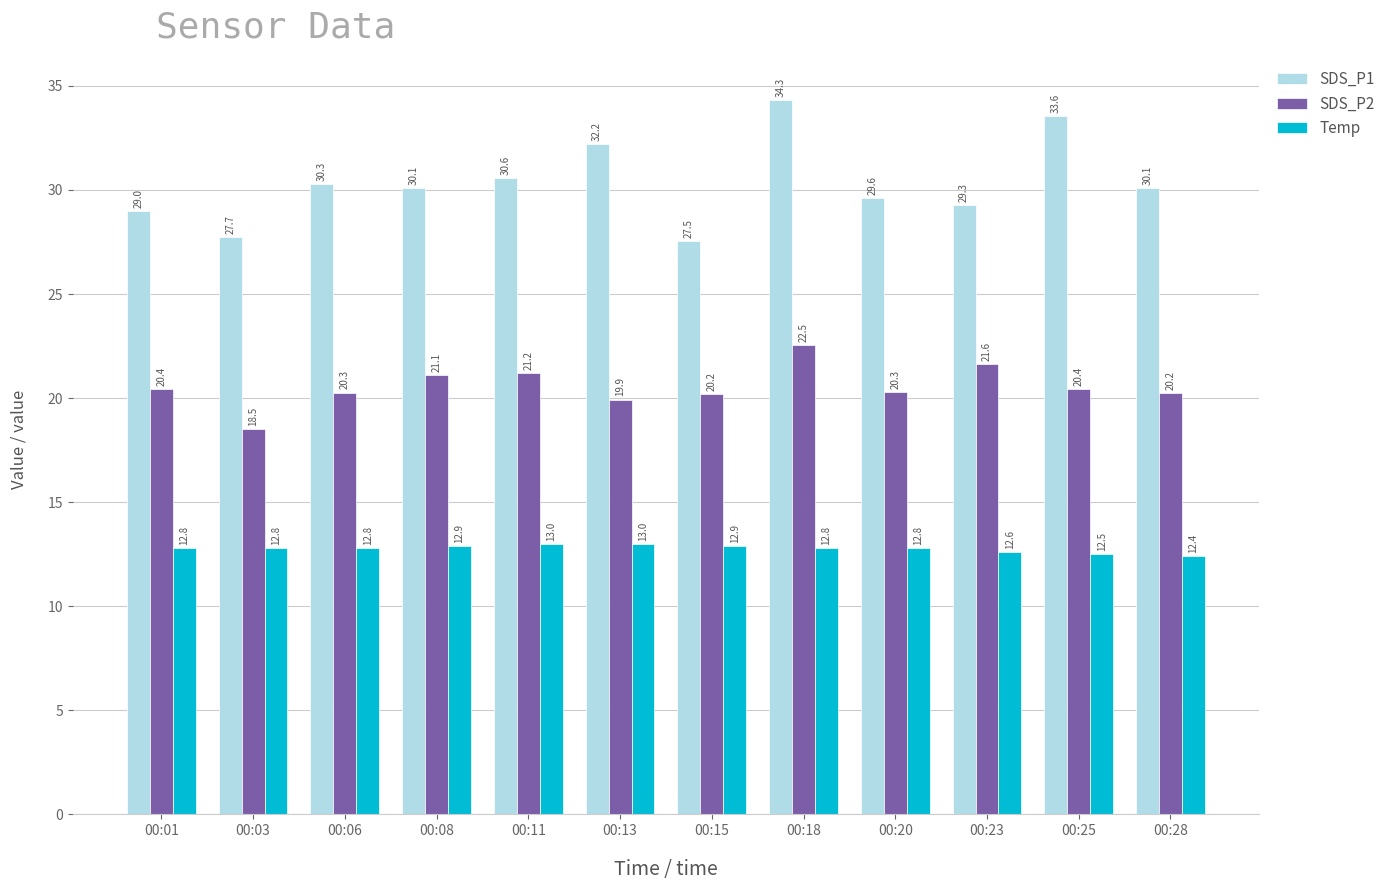

At 00:06, list the series in order from largest to smallest.

SDS_P1, SDS_P2, Temp